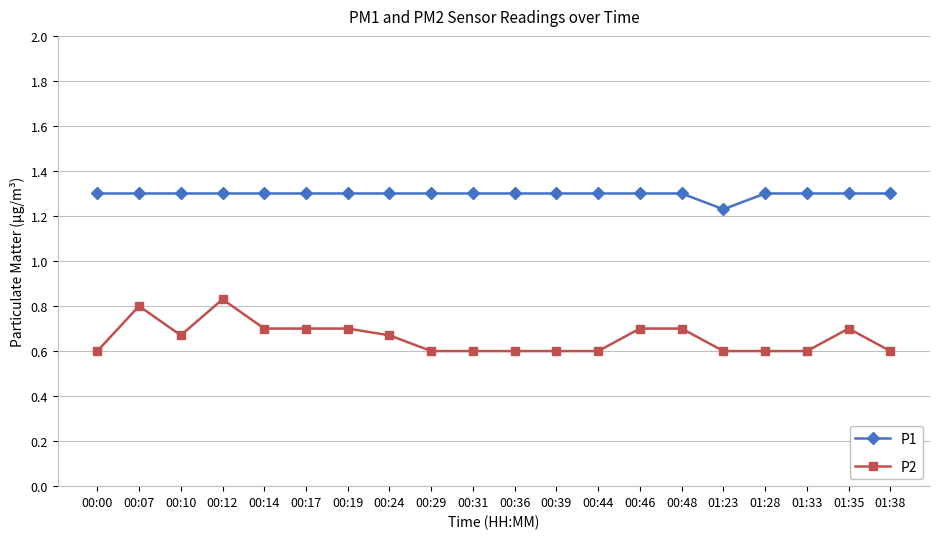

What is the smallest value displayed?

0.6